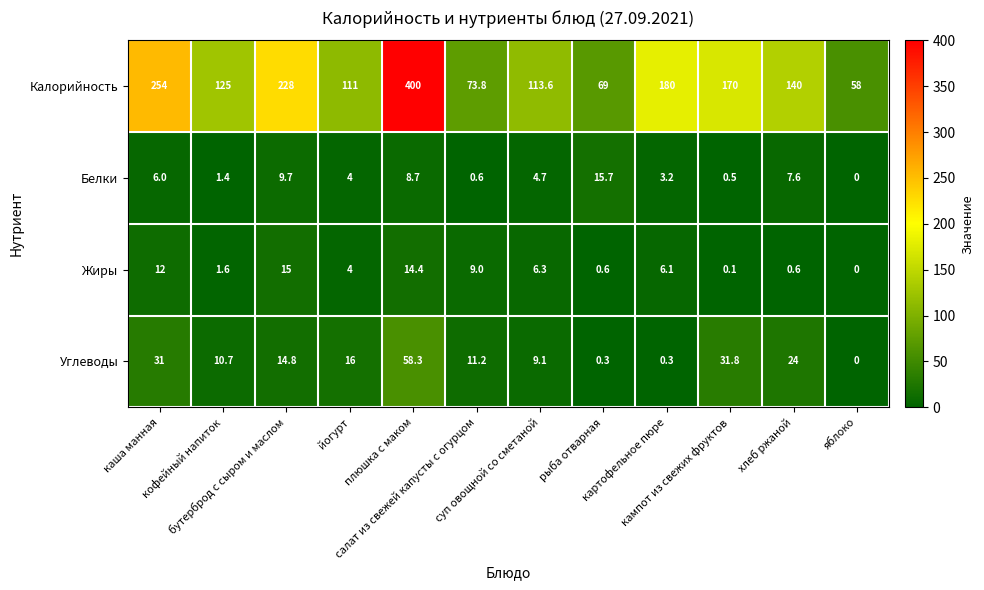

What is the average value of the Белки series?

5.2